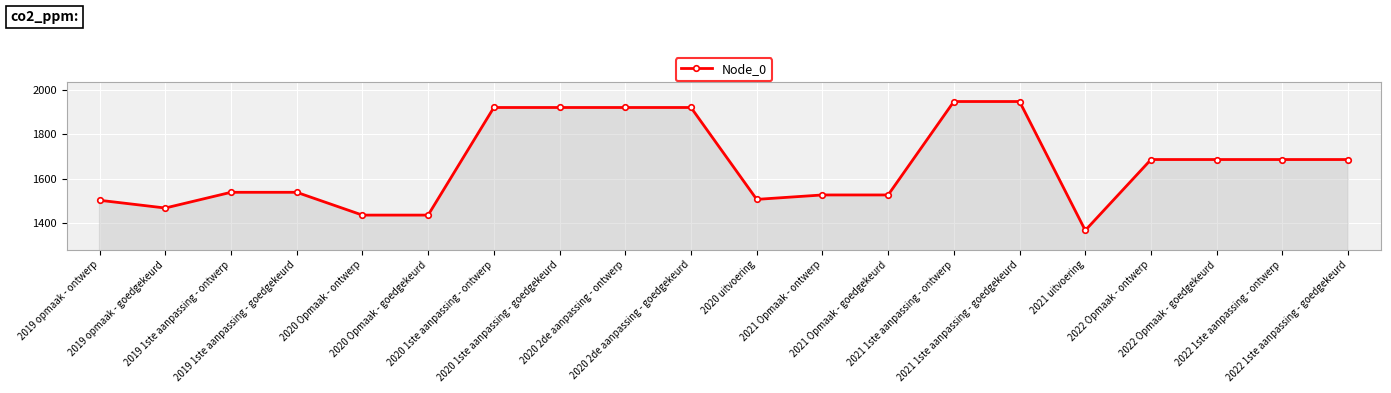

Between 2019 opmaak - ontwerp and 2021 Opmaak - goedgekeurd, which is larger?

2021 Opmaak - goedgekeurd